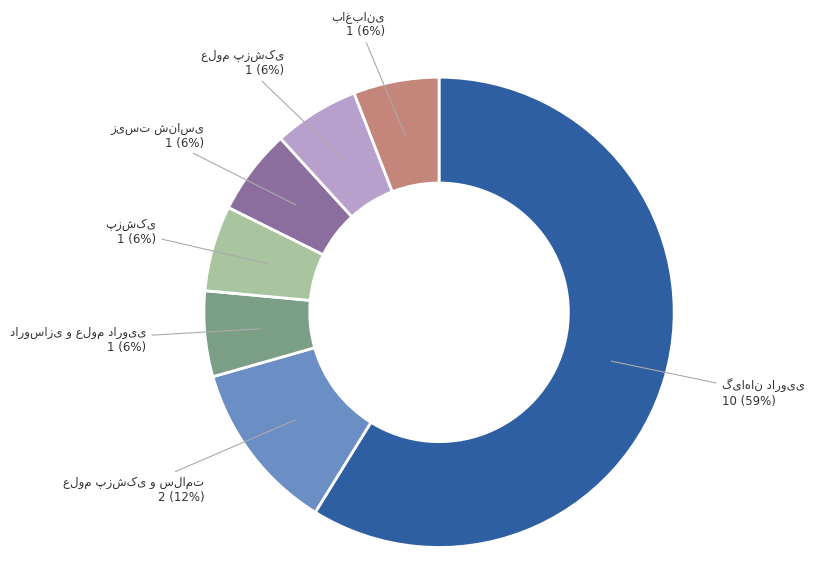

Does any single category account for the majority?

Yes